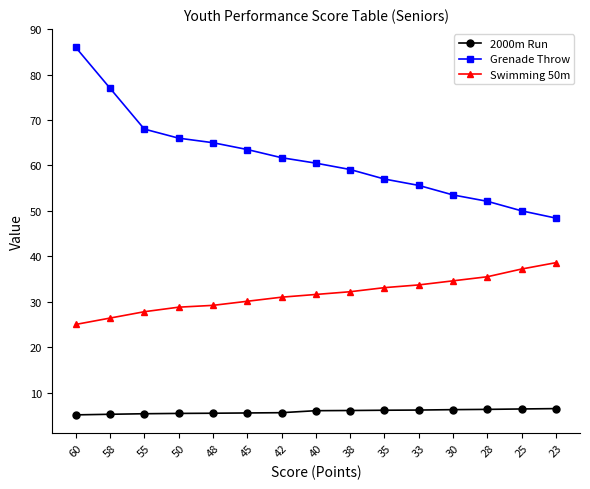

The Swimming 50m series shows 38.6 at 23. True or false?

True